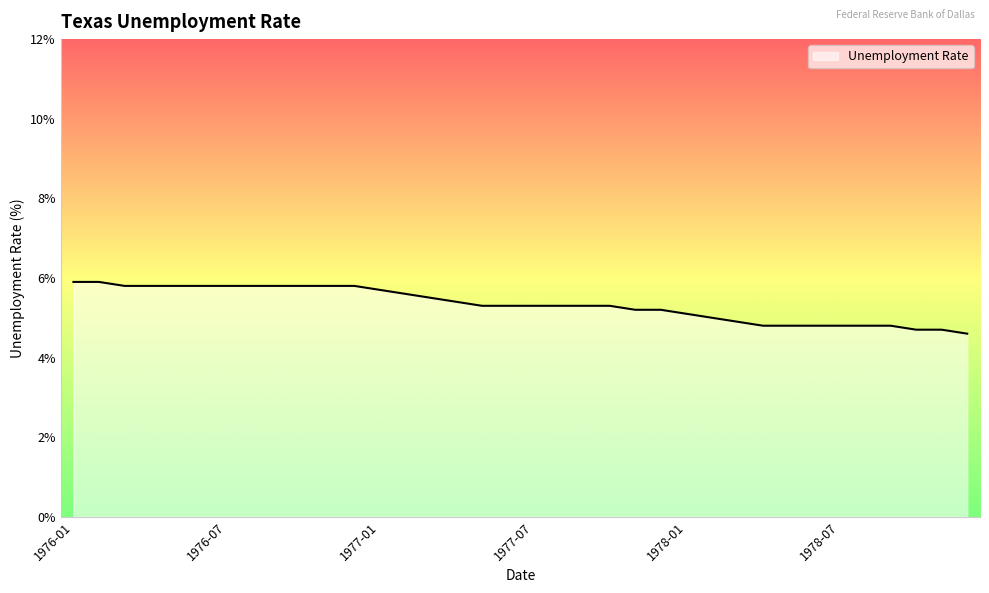

What is the greatest value displayed?

5.9